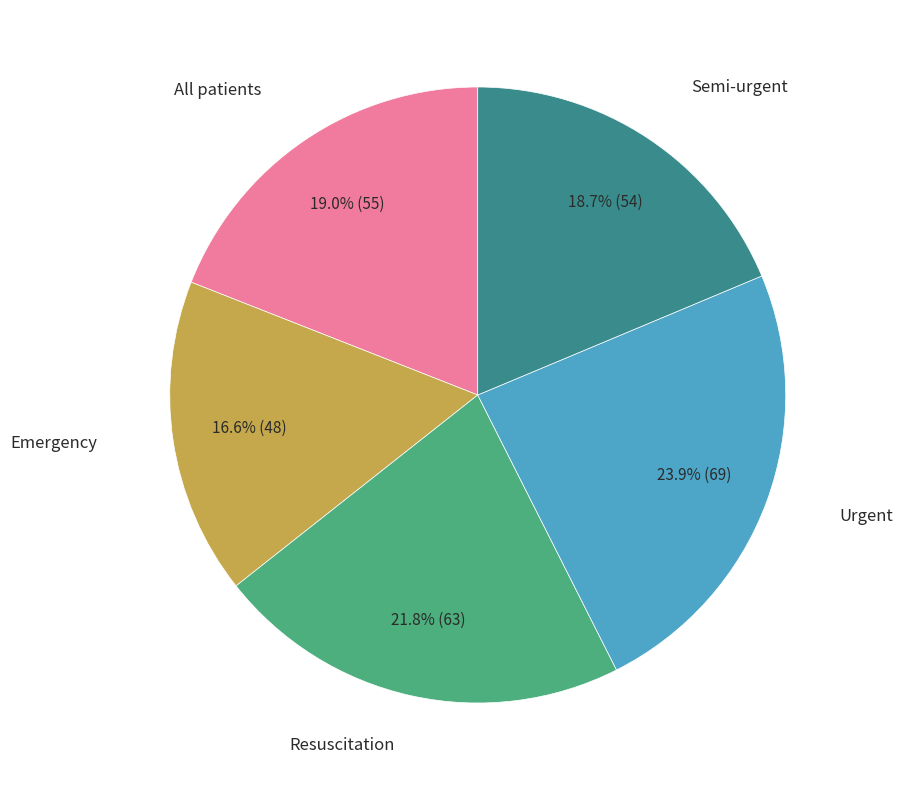

How many slices are in this pie chart?

5